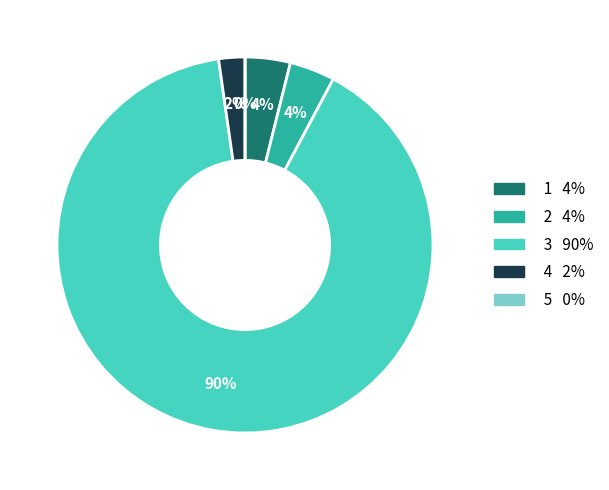

To the nearest percent, what is the difference between the largest and smallest slice percentages?

90%